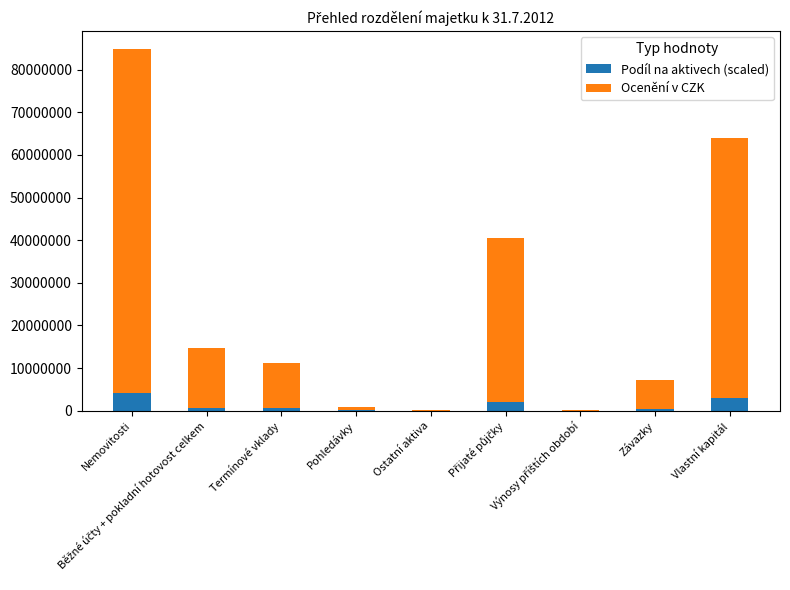

What is the maximum value for Podíl na aktivech (scaled)?

4039265.9